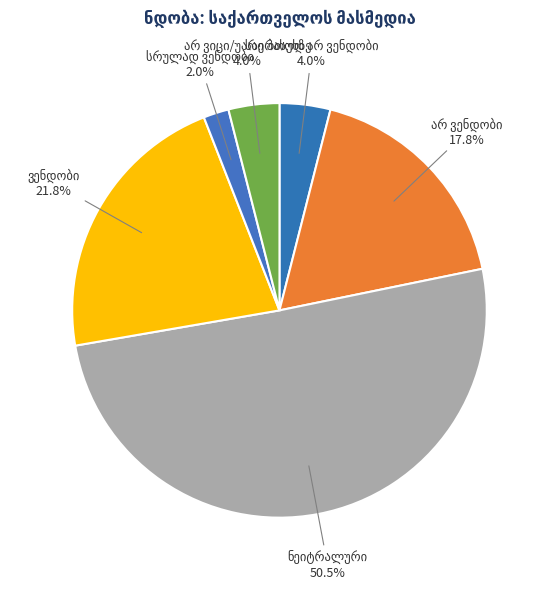

True or false: ნეიტრალური accounts for 64% of the total.

False